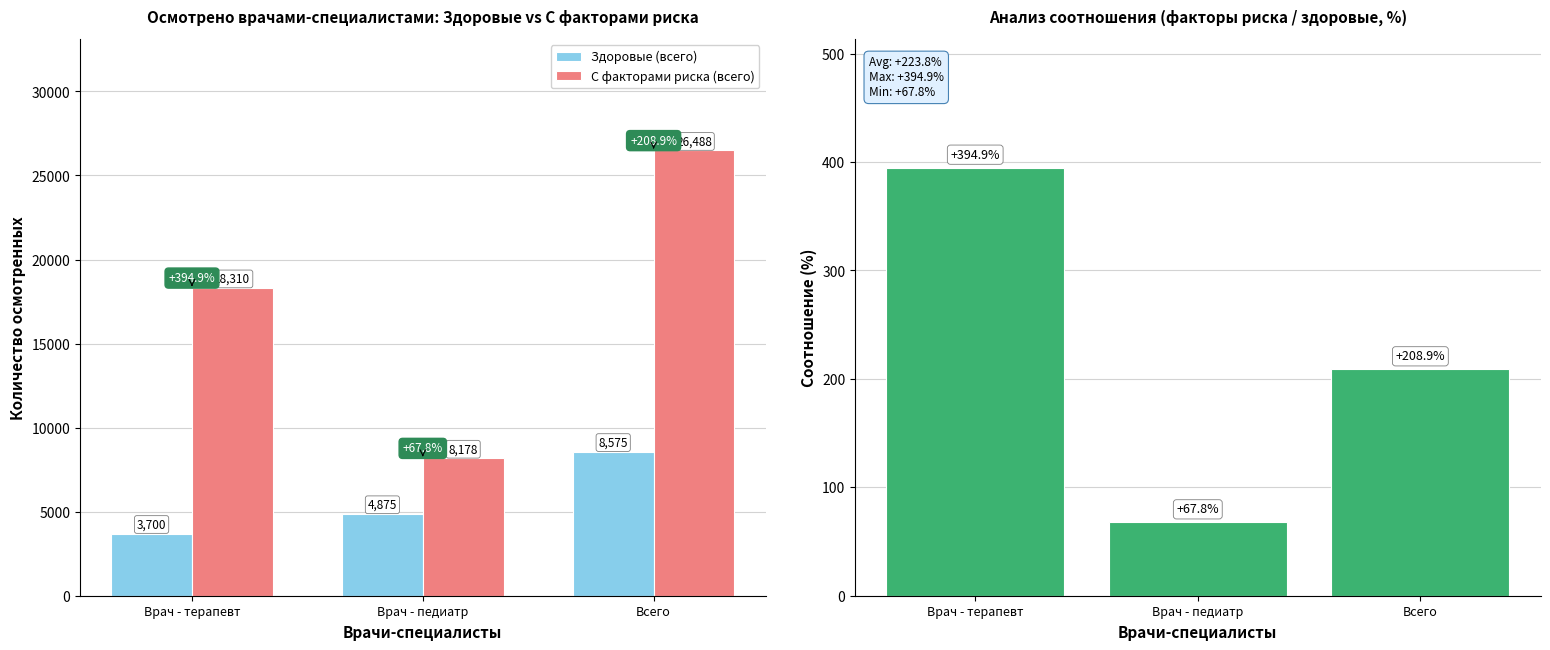

The value of Здоровые (всего) at Всего is 8575.0. True or false?

True